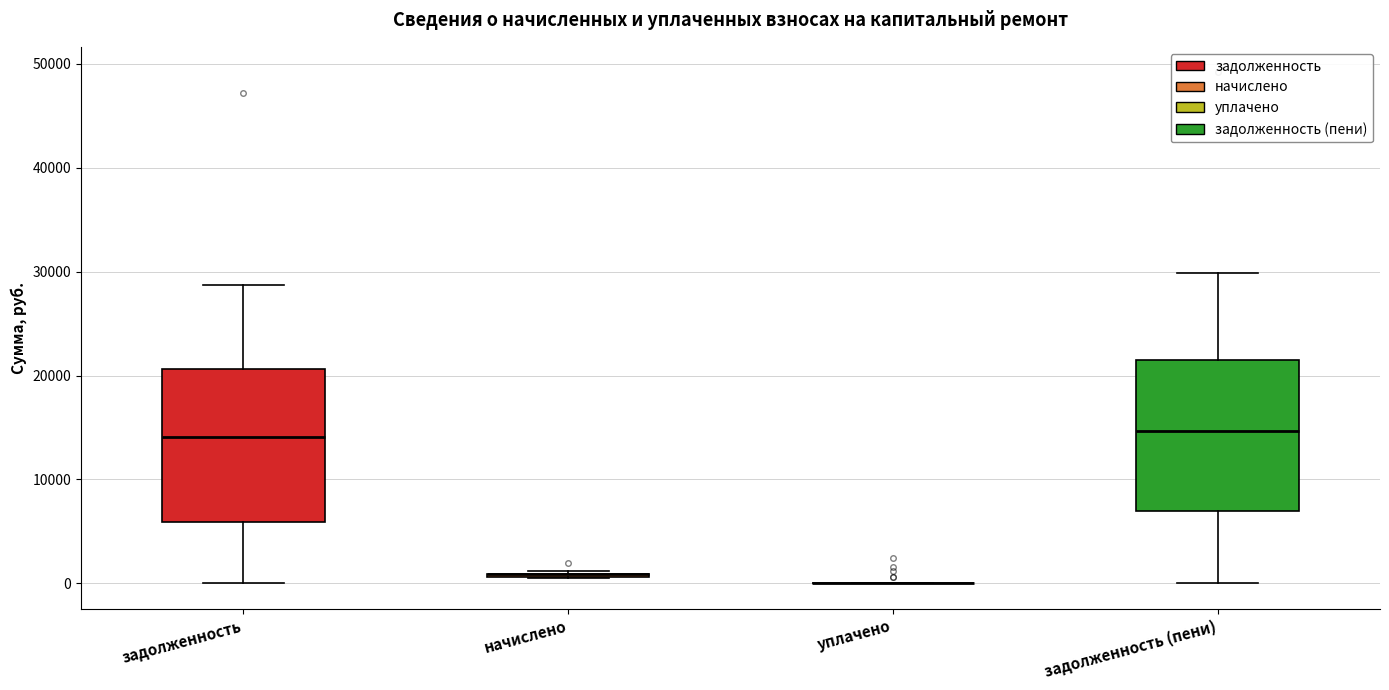

Where is the upper edge of the box for задолженность on the y-axis? The values are not printed on the chart, so give them approximately, as read against the axis.

21000